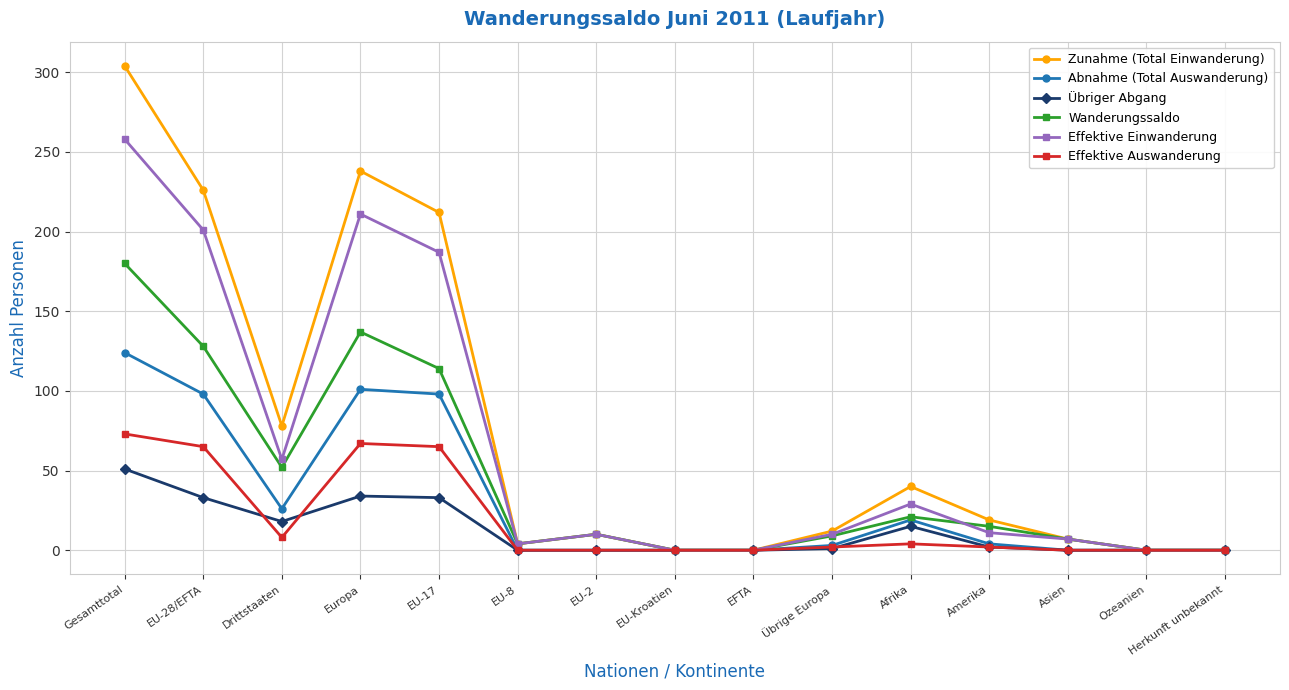

What is the highest value of the Effektive Einwanderung series?

258